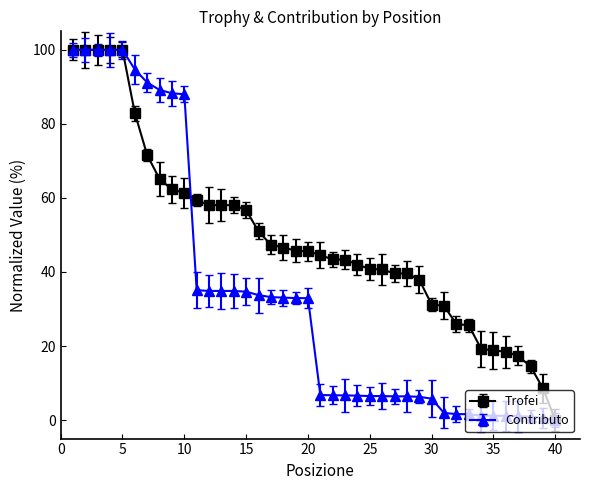

What is the value of the Trofei point at the 2nd from the left?

100.0